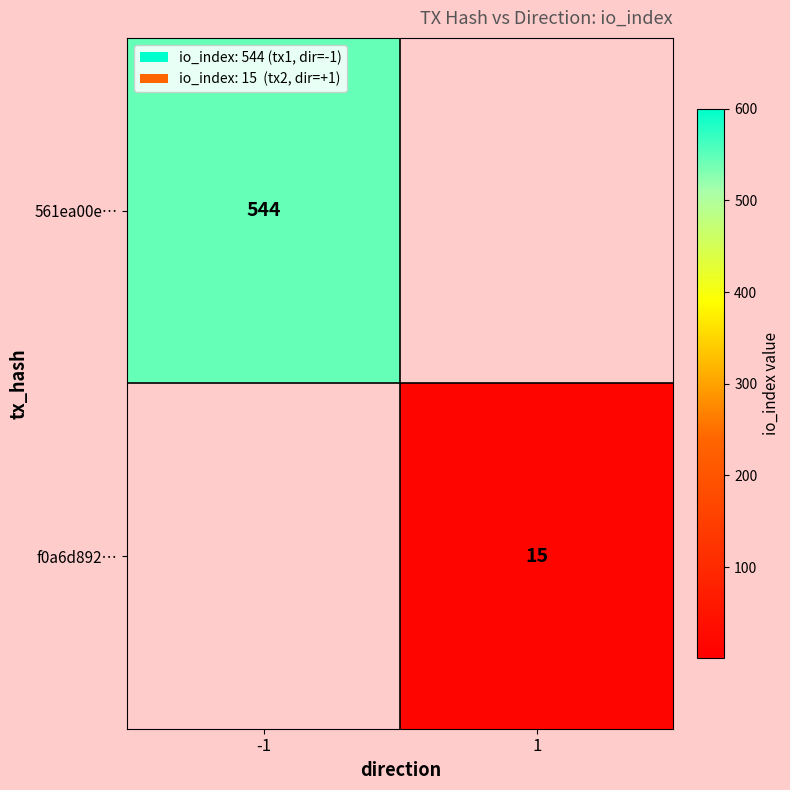

True or false: 561ea00e… has a value of 354 at -1.

False